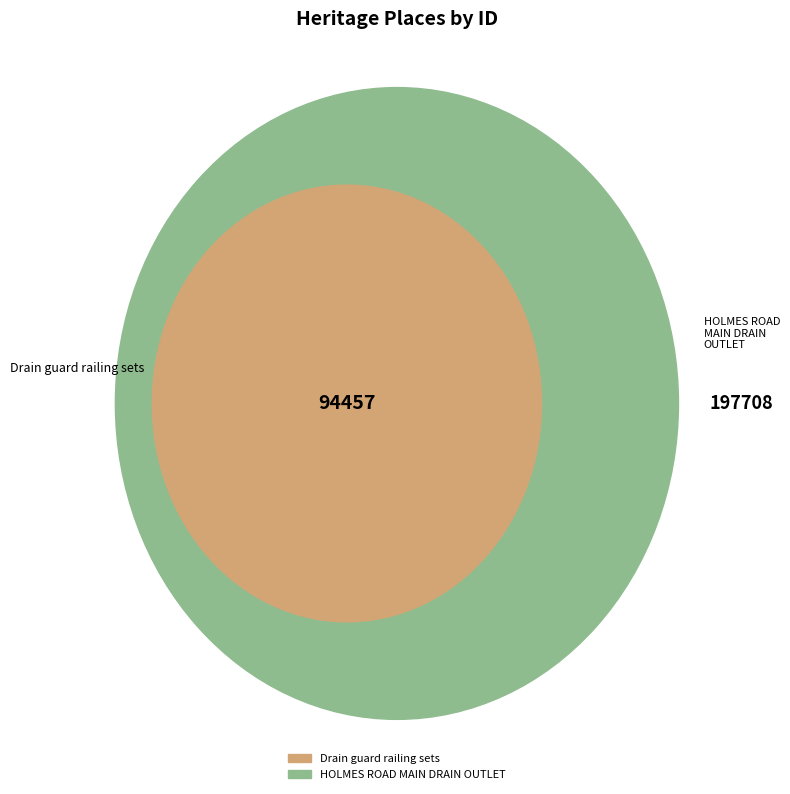

What percentage do HOLMES ROAD MAIN DRAIN OUTLET and Drain guard railing sets together represent?

100.0%